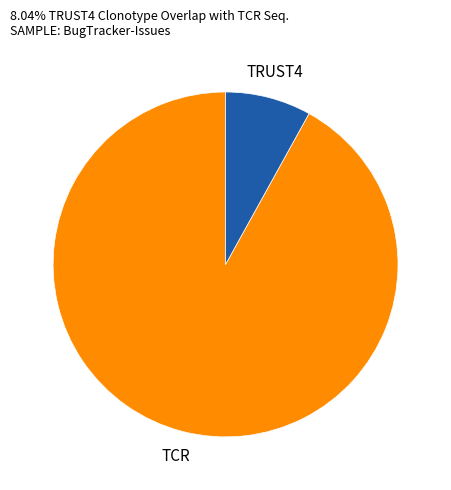

Is there a majority slice in this chart?

Yes